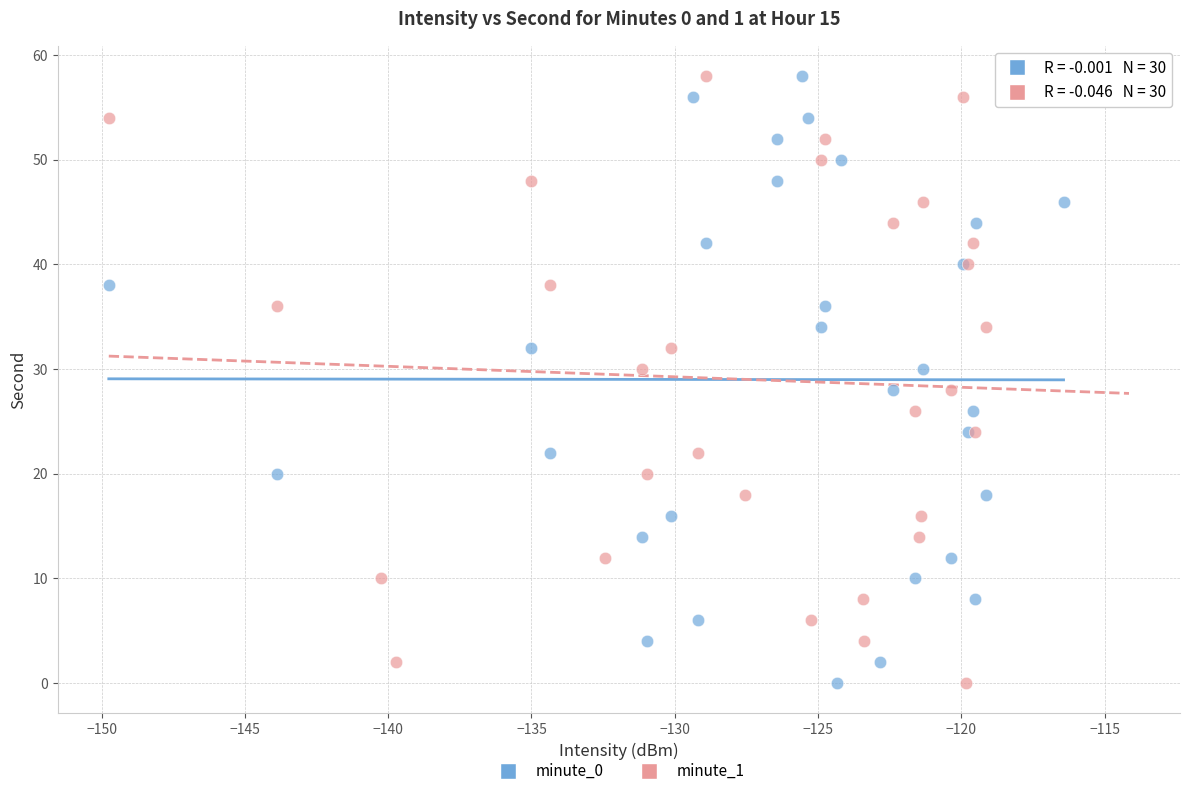

What are all the series names shown in the legend?

minute_0, minute_1